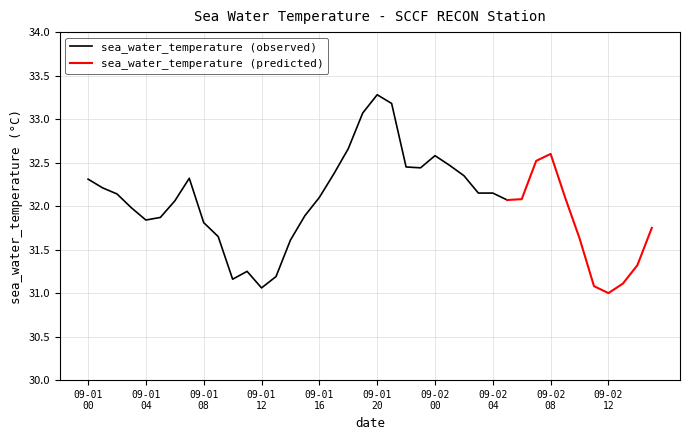

How many data points are less than 32?

17